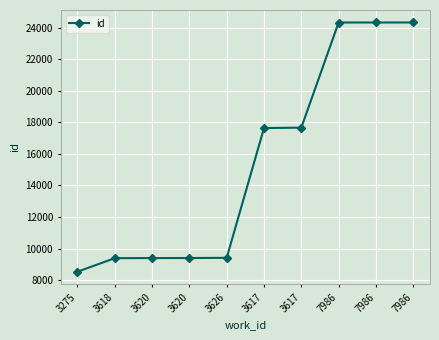

How many data points are less than 17638?

5